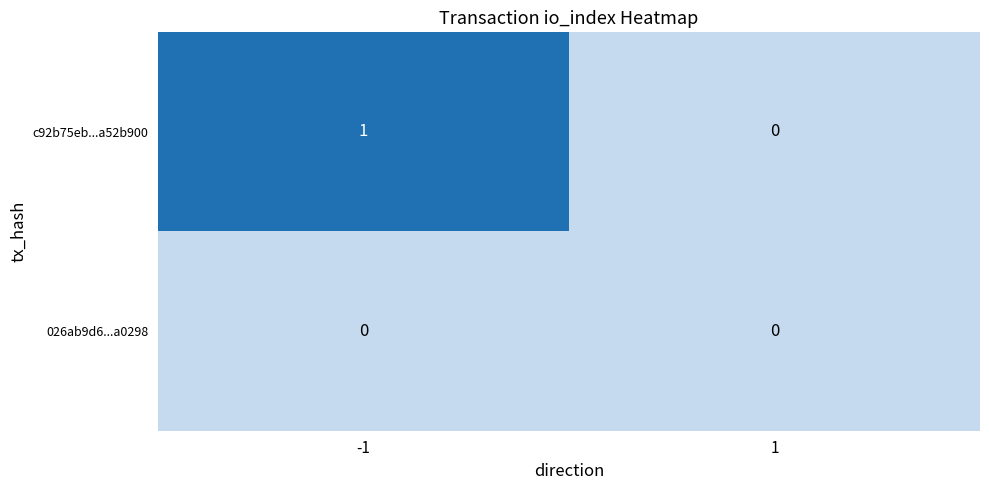

List the labels in order of c92b75eb...a52b900 value, smallest first.

1, -1